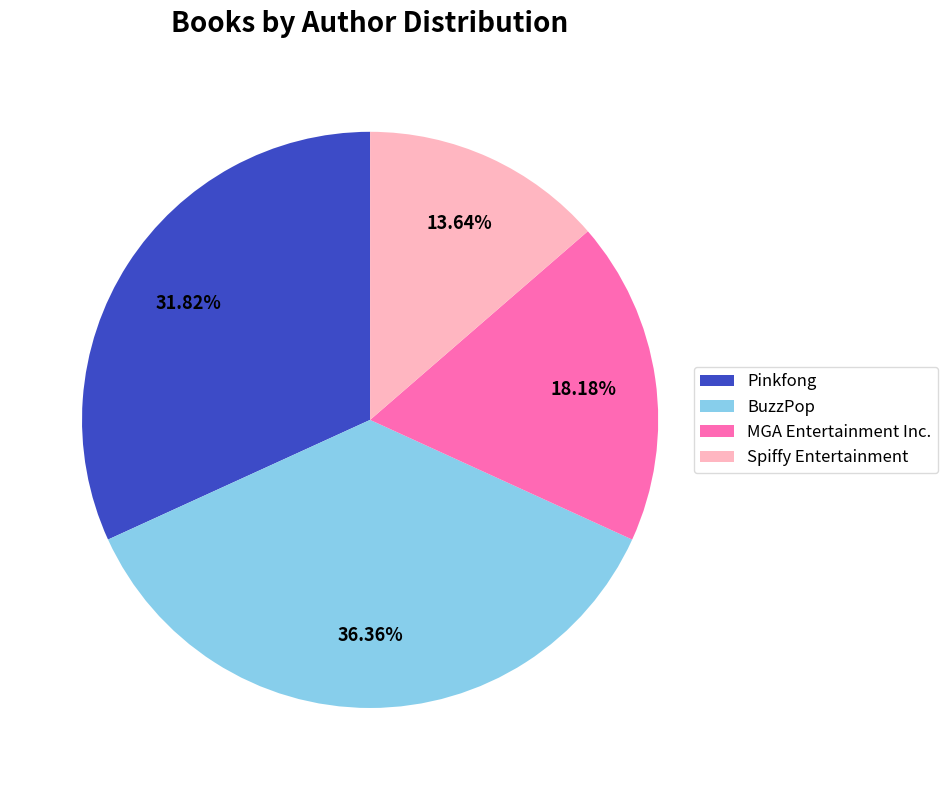

Combined, what portion of the pie is BuzzPop and MGA Entertainment Inc.?

54.5%